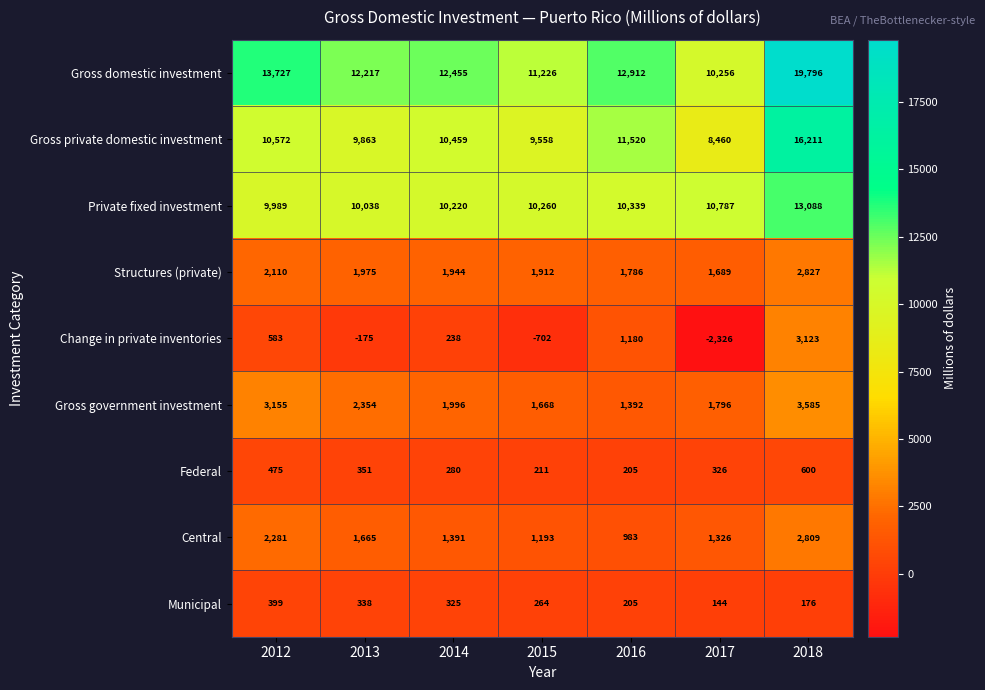

How many distinct data groups are displayed?

9